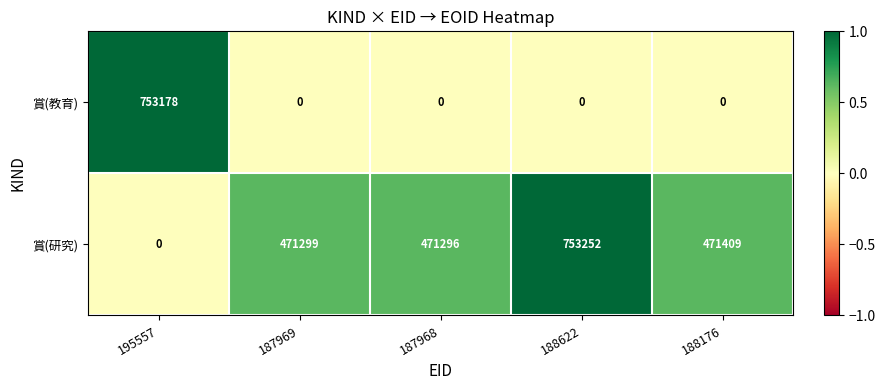

Which series has the largest total across all categories?

賞(研究)